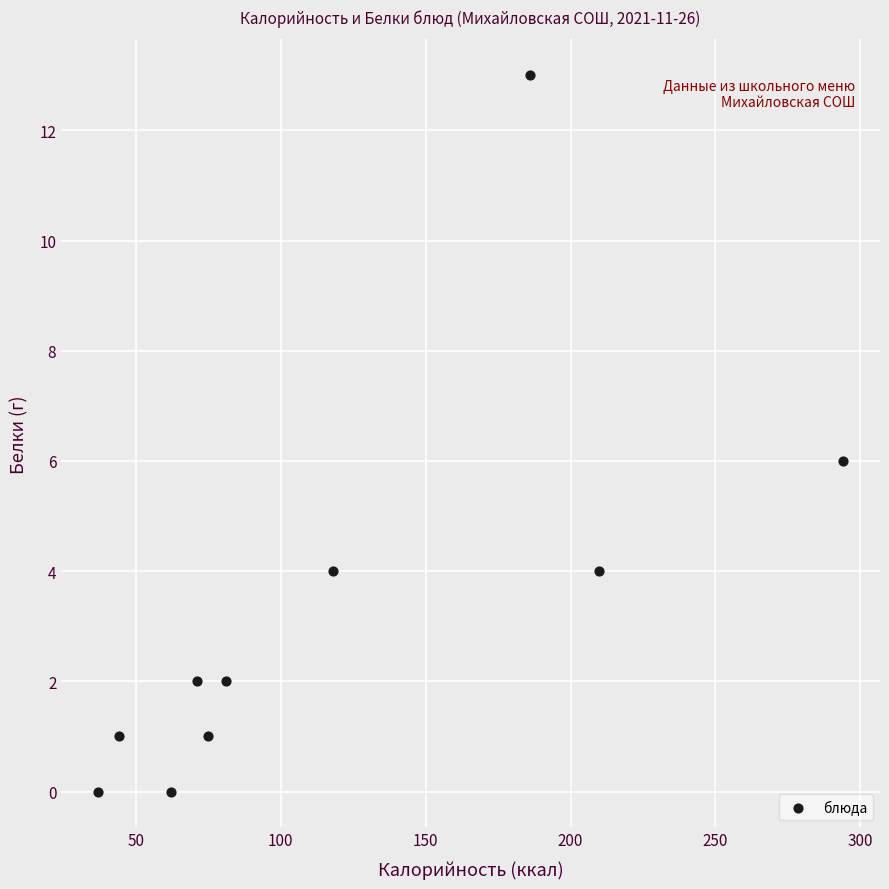

What is the average Y value?

3